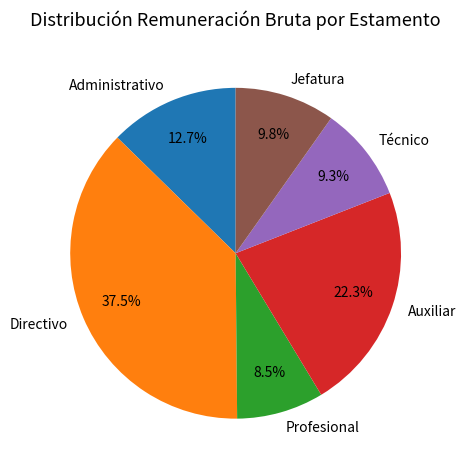

What is the largest slice in the pie chart?

Directivo